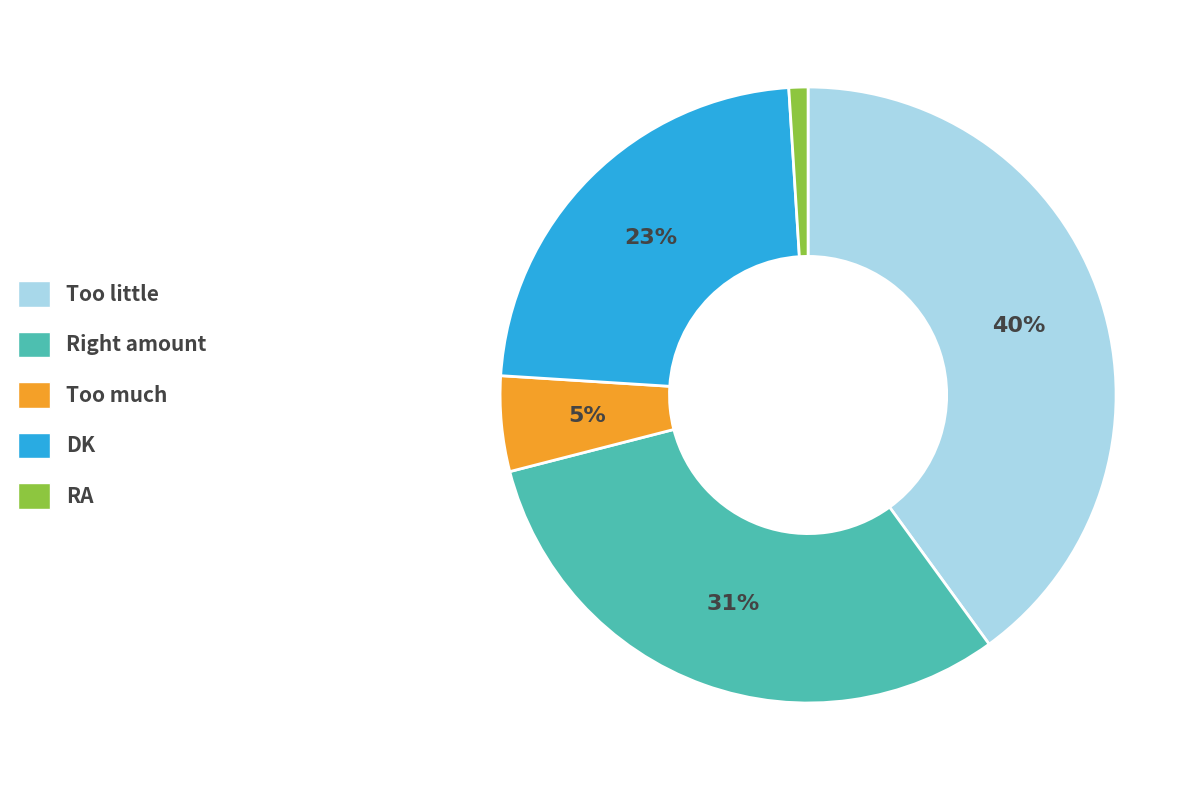

Which slice is the largest?

Too little